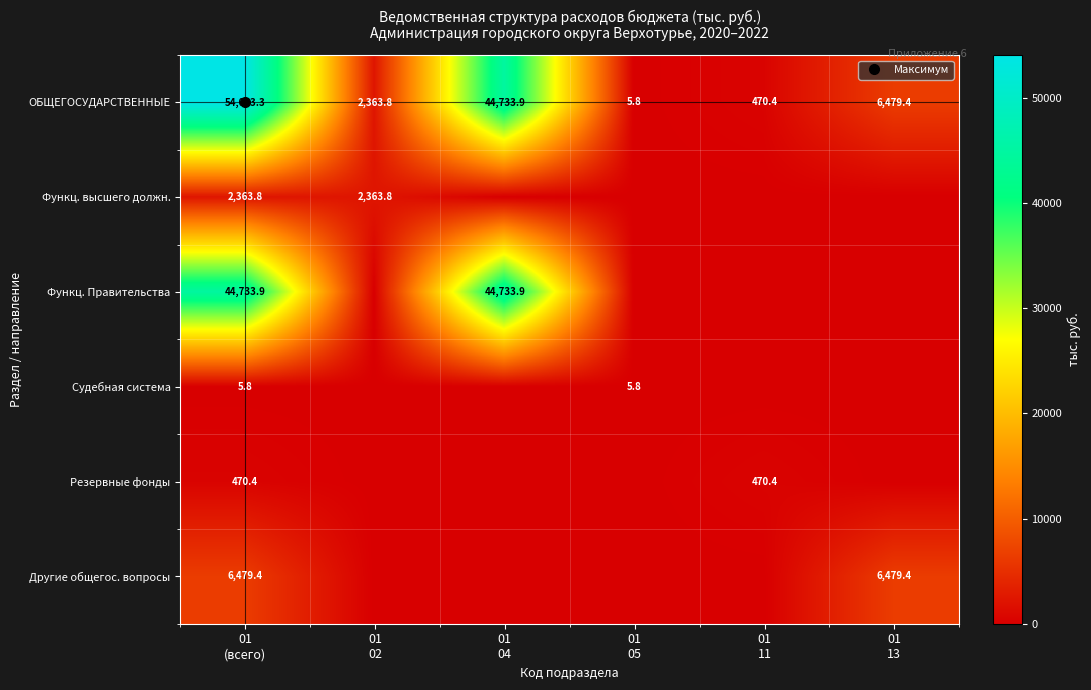

Where does the ОБЩЕГОСУДАРСТВЕННЫЕ series first go above 6479?

01 (всего)